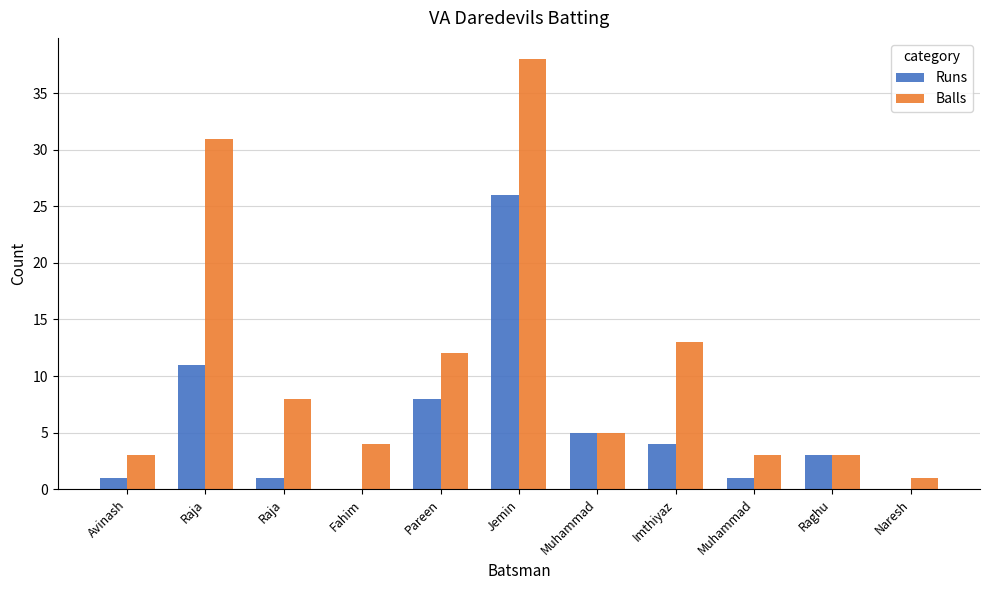

What are all the series names shown in the legend?

Runs, Balls